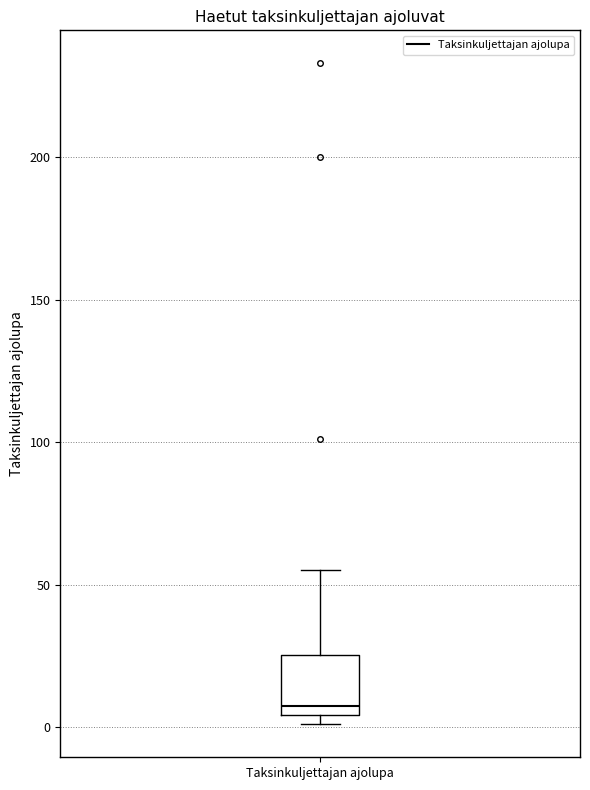

Transcribe this box plot: give where the median line is, the range the box spans, and where the two whiskers end, as read against the y-axis. The values are not printed on the chart, so give them approximately, as read against the axis.

median 10, box 5 to 25, whiskers 0 to 55